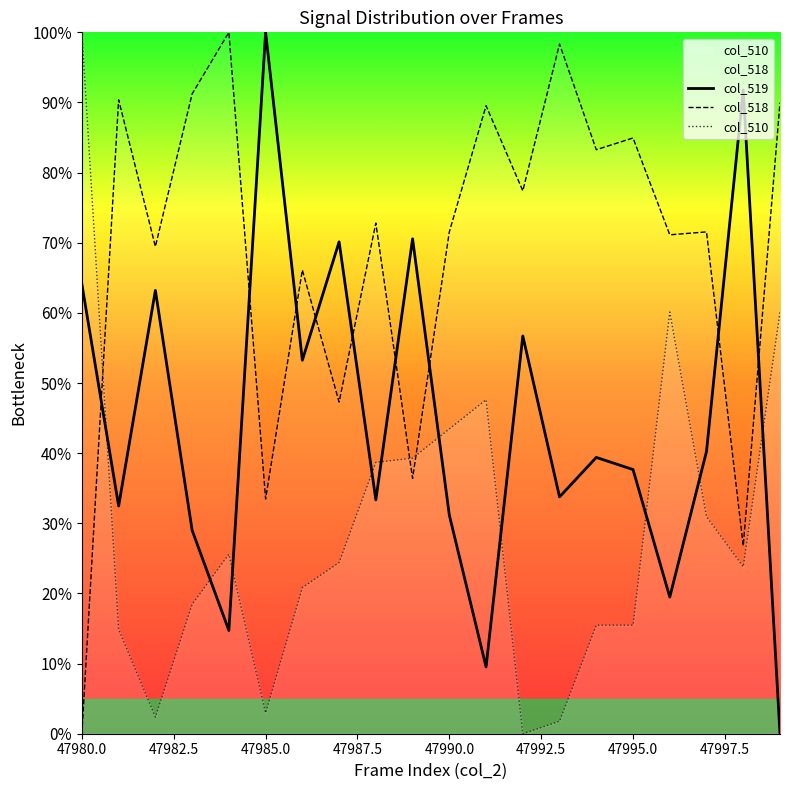

What are all the series names shown in the legend?

col_519, col_518, col_510